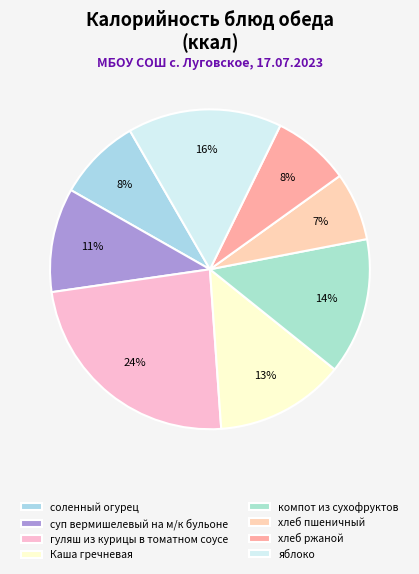

Which category has the biggest portion of the pie?

гуляш из курицы в томатном соусе